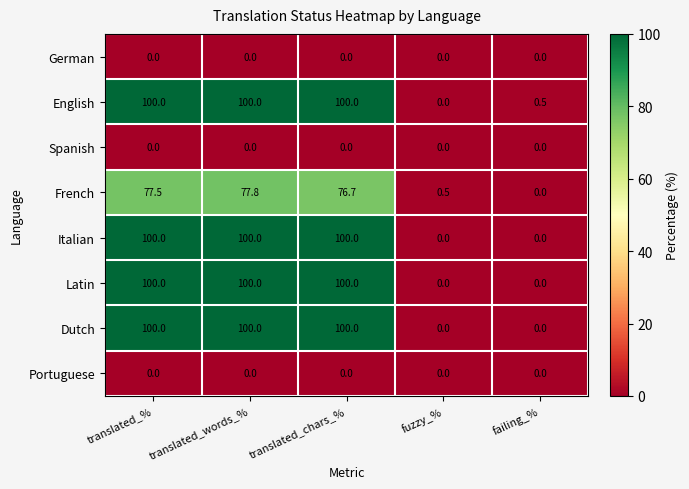

What is the spread (max minus min) of values at translated_words_%?

100.0